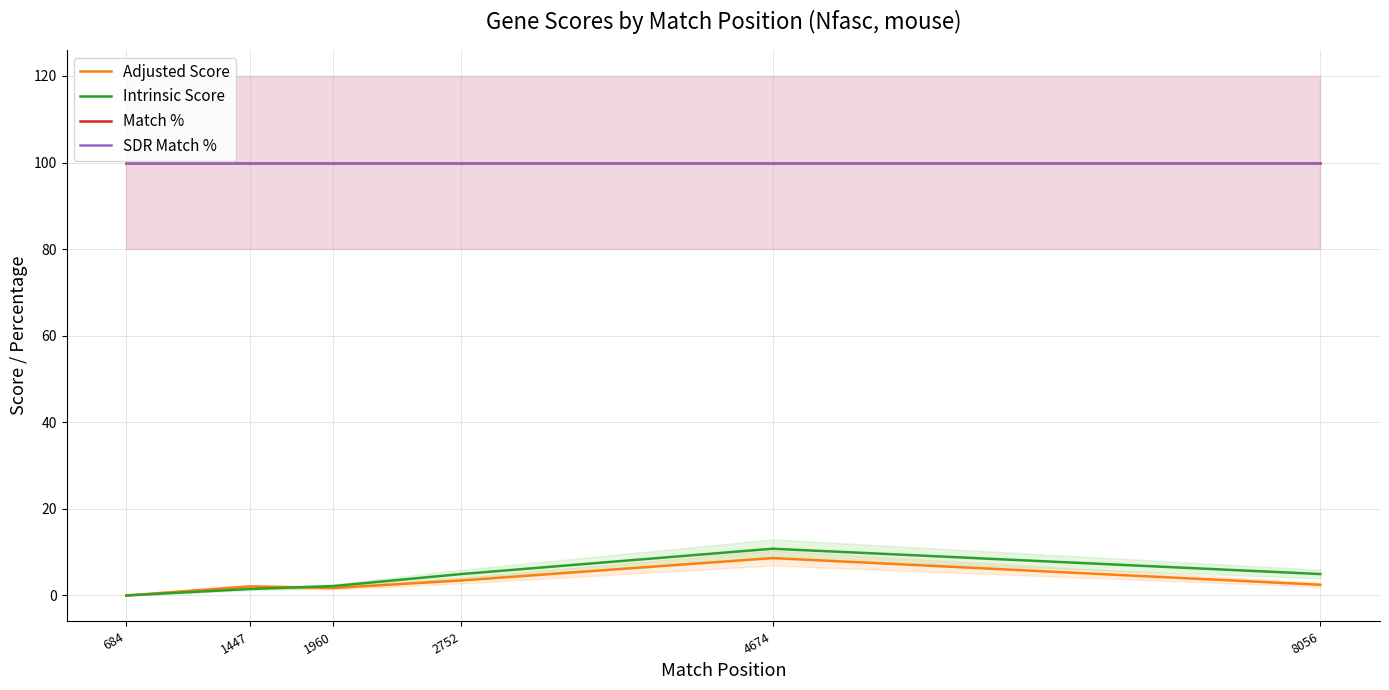

What is the sum of all Match % values?

600.0